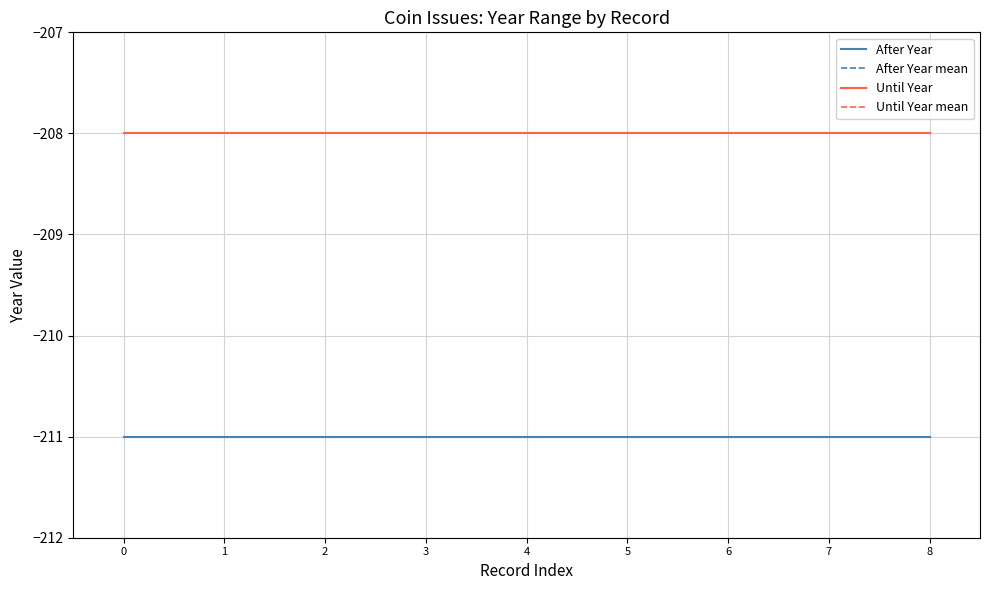

The Until Year series shows -208 at 0. True or false?

True